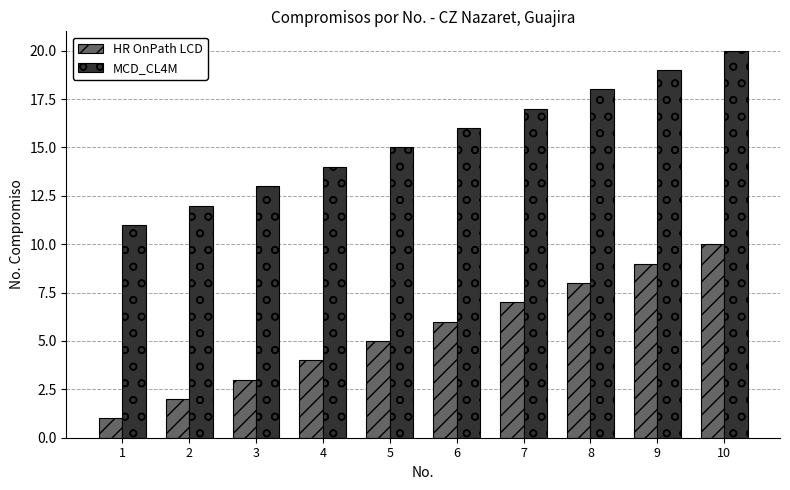

Which label corresponds to the largest value in the chart?

10